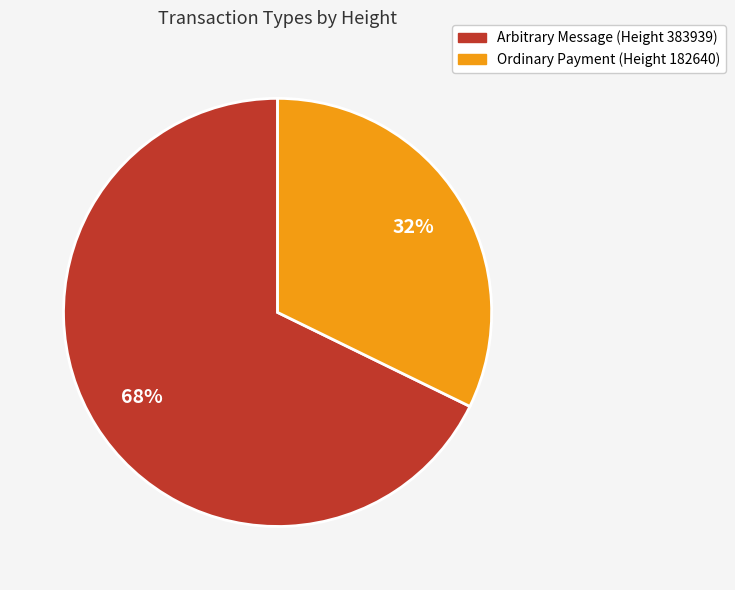

Rank the categories by value from highest to lowest.

Arbitrary Message (Height 383939), Ordinary Payment (Height 182640)